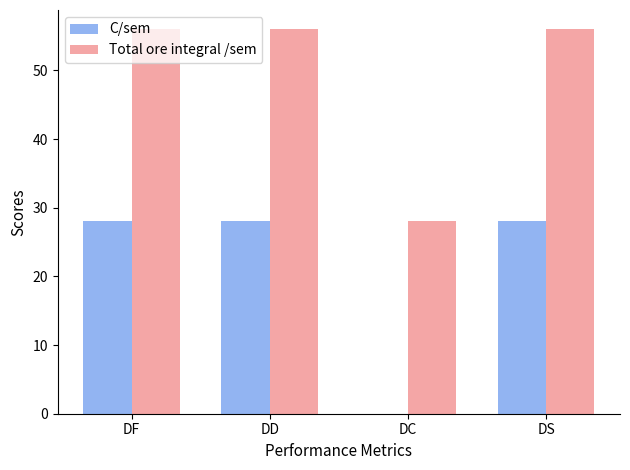

What is the approximate value of C/sem at DS, to the nearest 5?

30